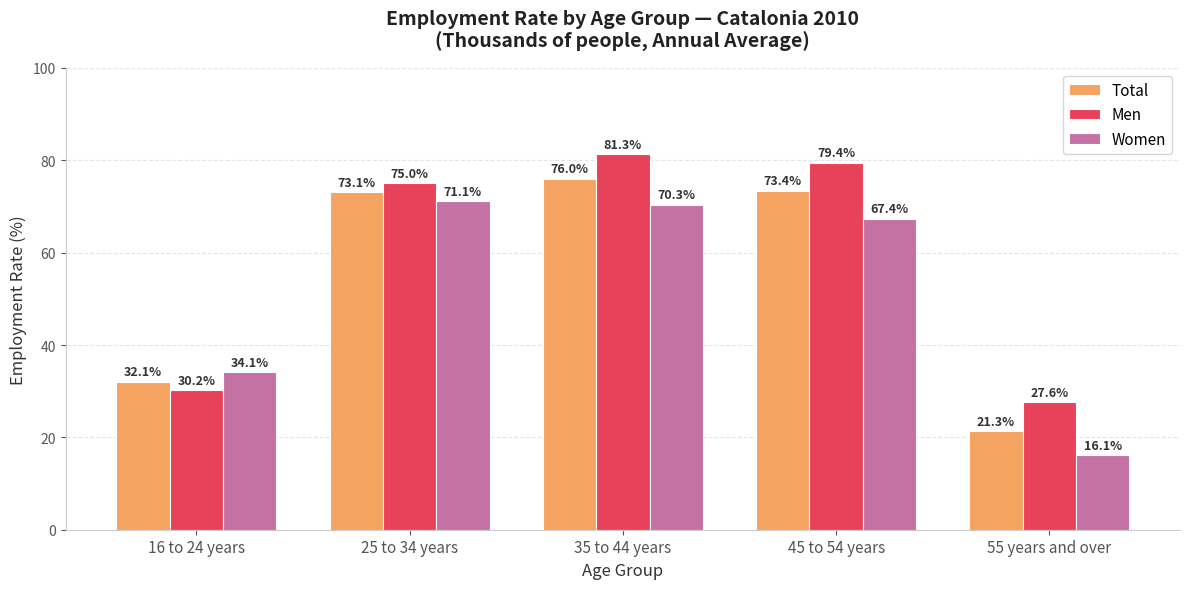

What is the difference between the second highest and minimum values in the Total series?

52.1